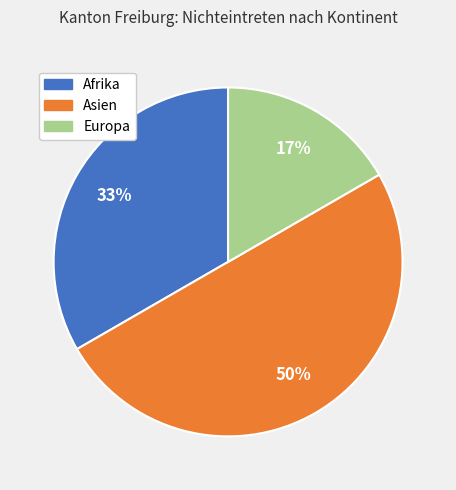

To the nearest percent, what is the average slice percentage?

33%